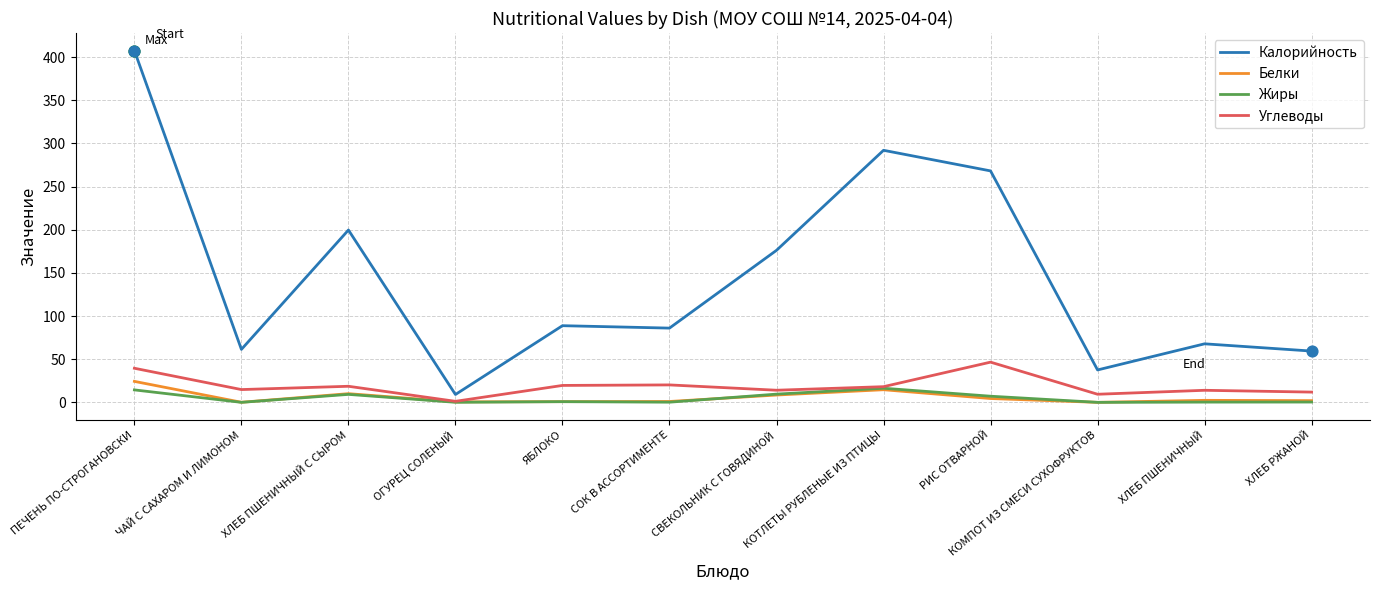

What are all the series names shown in the legend?

Калорийность, Белки, Жиры, Углеводы